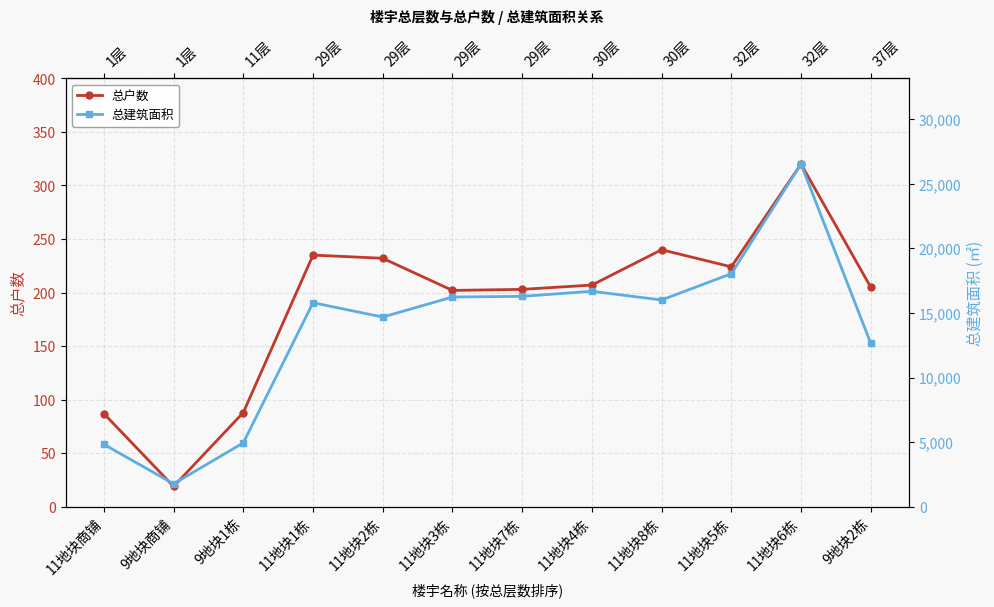

At which category is the sum across all series the highest?

11地块6栋